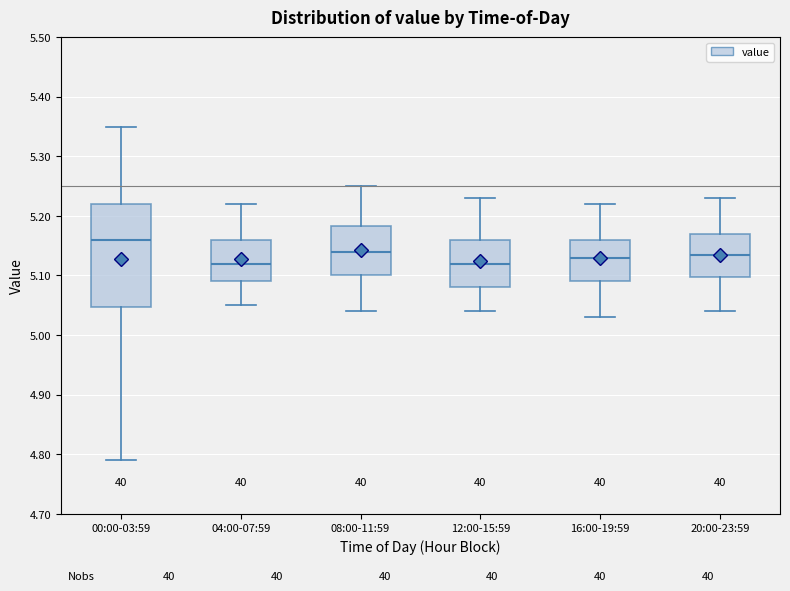

Reading left to right, read every box against the y-axis: the position of its median line, the range the box covers, and the ends of its whiskers. The values are not printed on the chart, so give them approximately, as read against the axis.

00:00-03:59: median 5.16, box 5.05 to 5.22, whiskers 4.79 to 5.35
04:00-07:59: median 5.12, box 5.09 to 5.16, whiskers 5.05 to 5.22
08:00-11:59: median 5.14, box 5.10 to 5.18, whiskers 5.04 to 5.25
12:00-15:59: median 5.12, box 5.08 to 5.16, whiskers 5.04 to 5.23
16:00-19:59: median 5.13, box 5.09 to 5.16, whiskers 5.03 to 5.22
20:00-23:59: median 5.14, box 5.10 to 5.17, whiskers 5.04 to 5.23